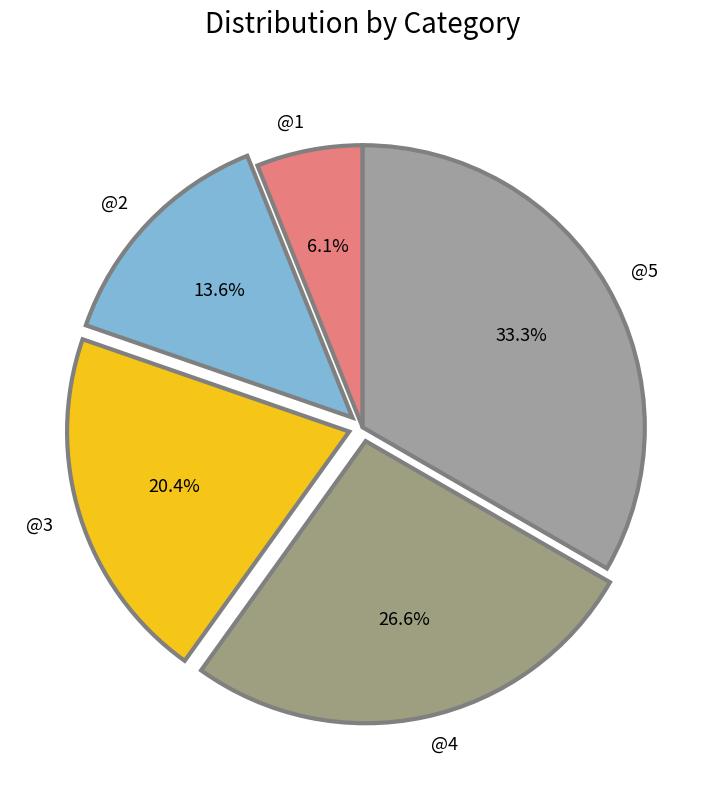

The @1 slice represents 6% of the pie. True or false?

True